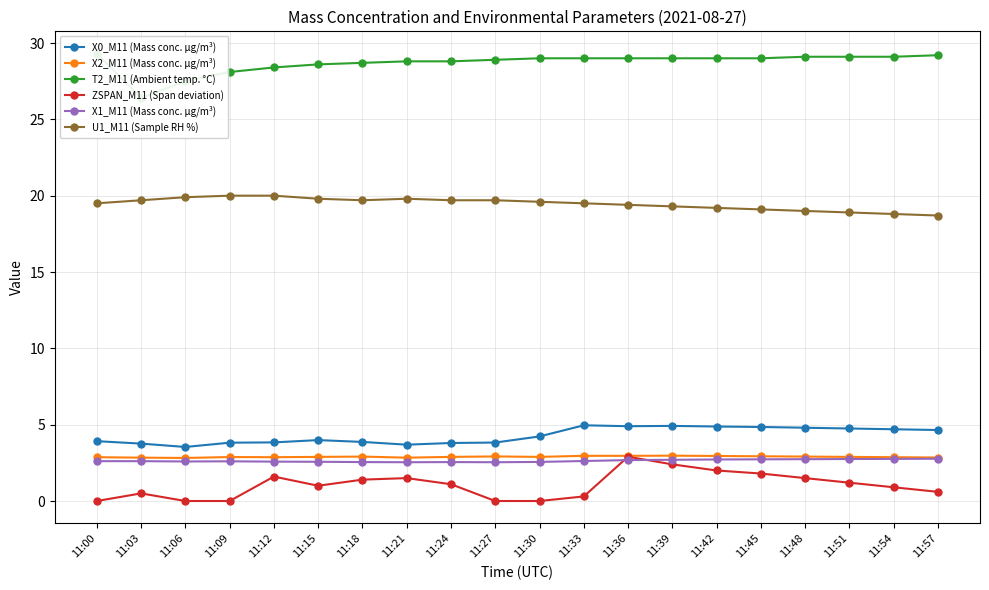

What is the difference between the maximum and minimum values in the ZSPAN_M11 (Span deviation) series?

2.9